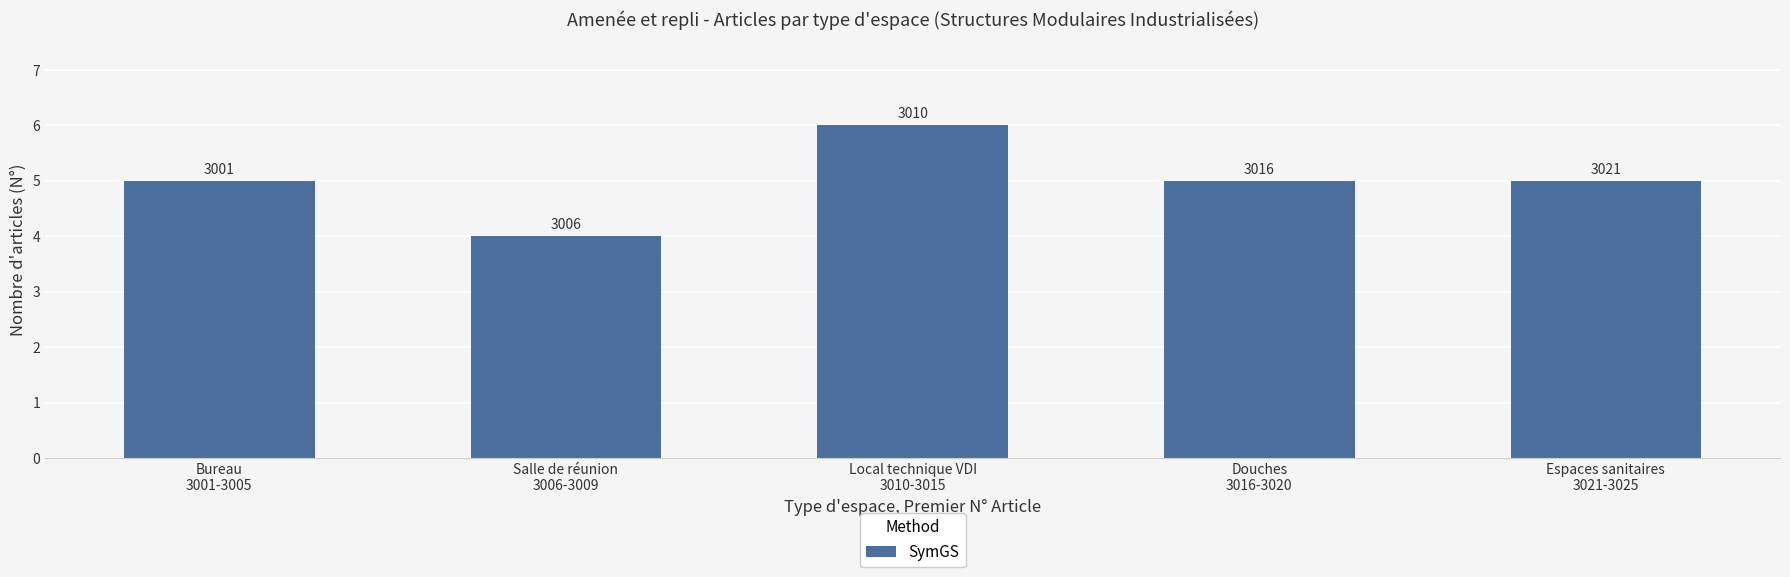

What is the minimum value shown in the chart?

4